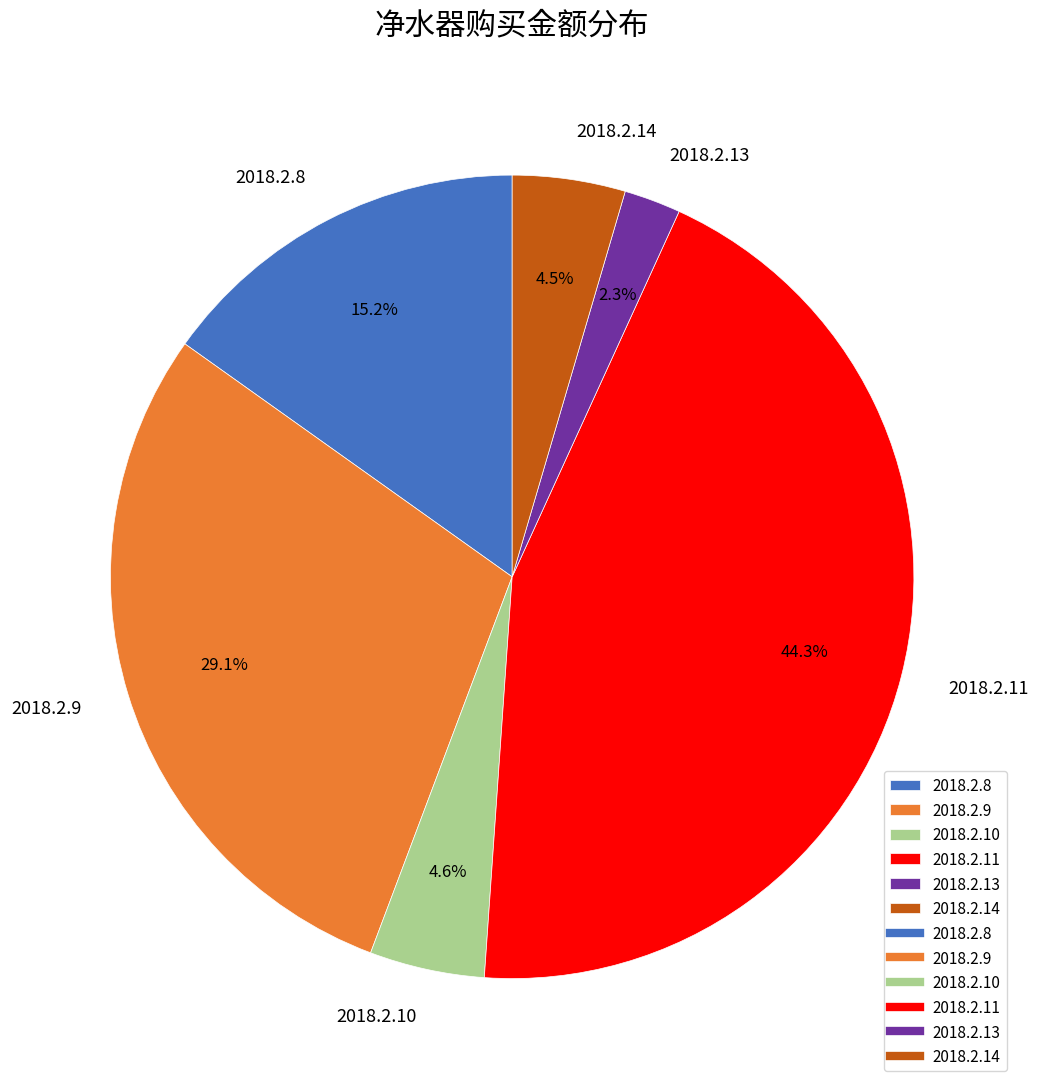

To the nearest percent, what portion does 2018.2.11 represent?

44%